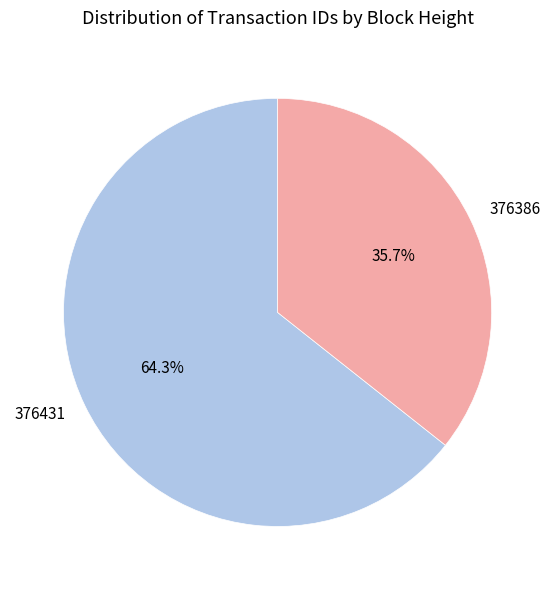

What percentage do 376386 and 376431 together represent?

100.0%